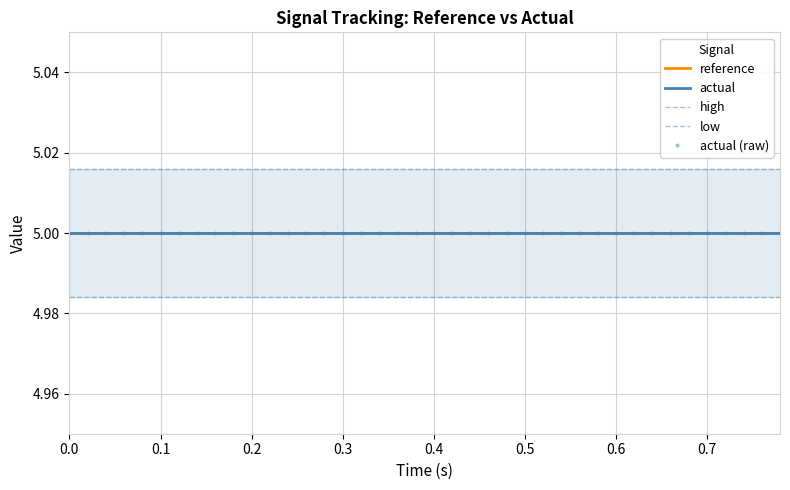

Is it true that low equals 3.2 at 27?

False